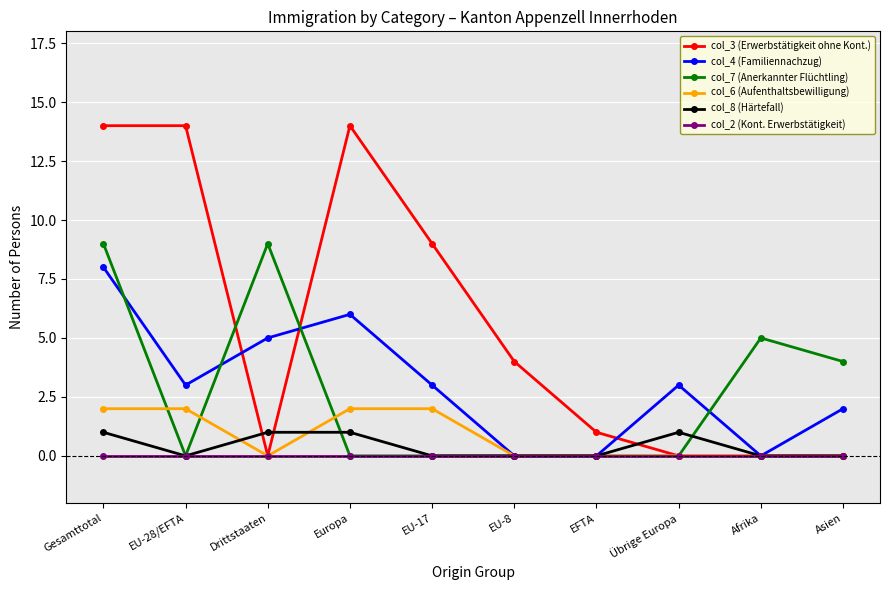

How many lines are shown in the chart?

6